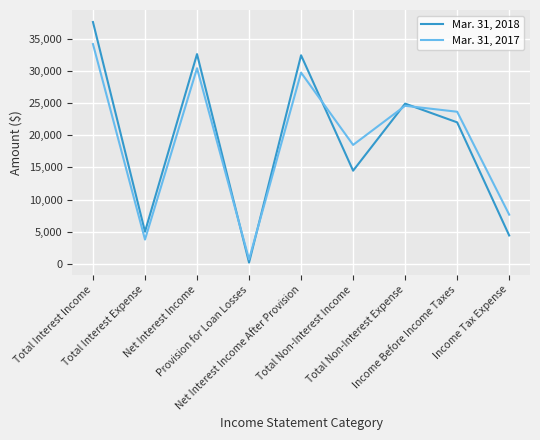

List the series in order of their overall mean, lowest first.

Mar. 31, 2017, Mar. 31, 2018